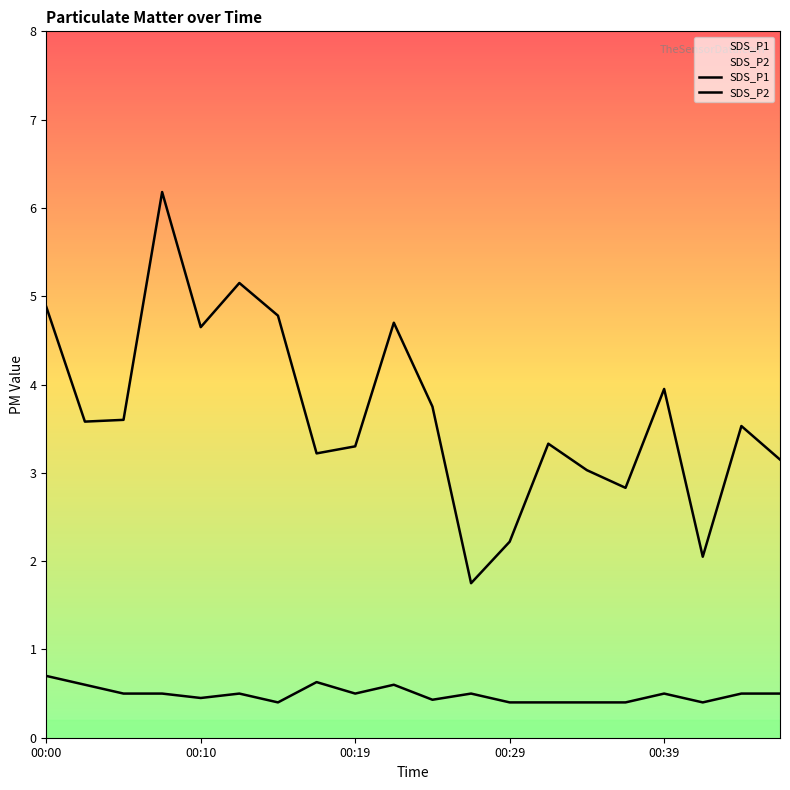

Does the chart display data point markers on the line(s)?

No